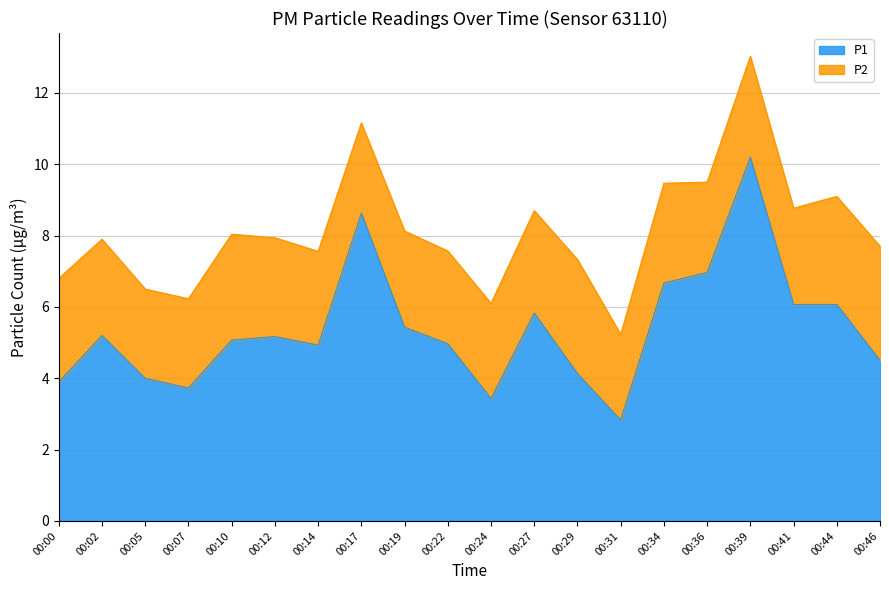

Which has a higher value, 00:14 or 00:36?

00:36